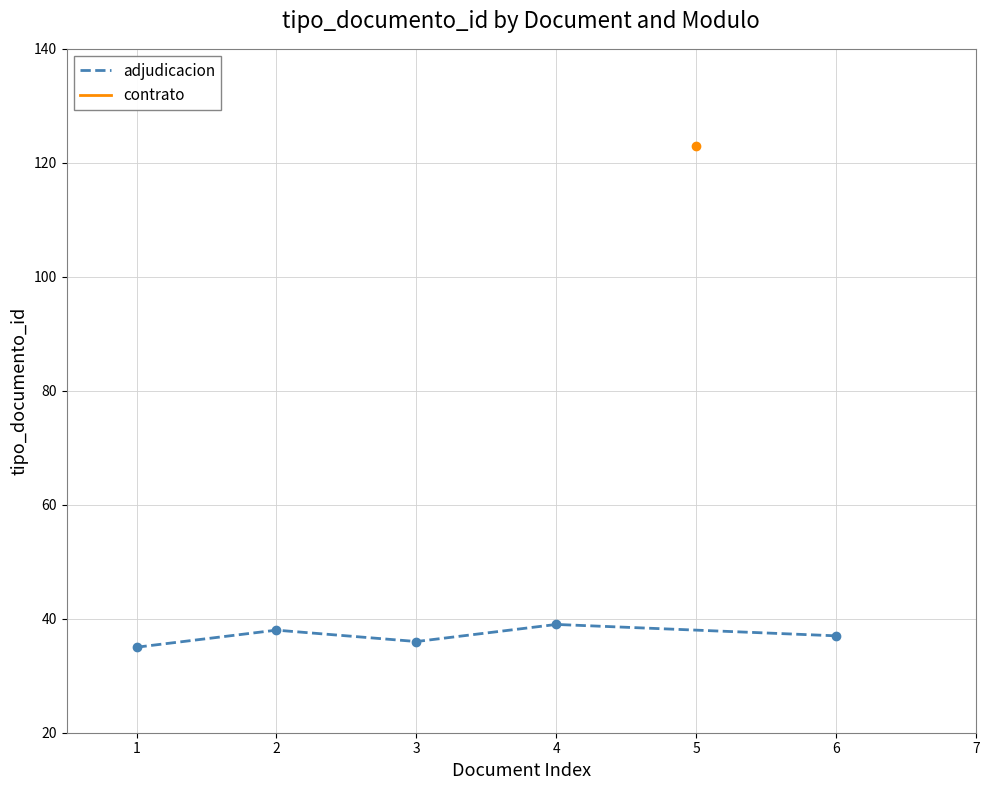

Is it true that adjudicacion equals 37 at 6?

True